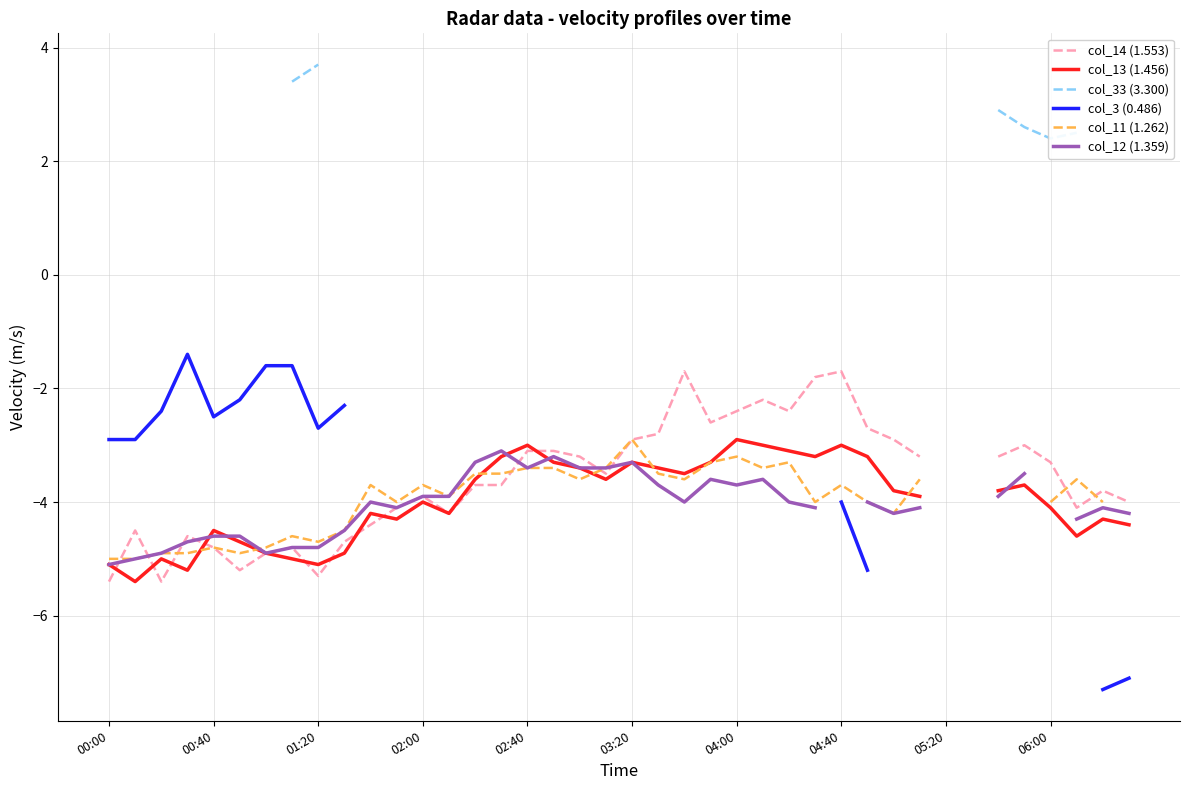

True or false: col_3 (0.486) and col_13 (1.456) cross at least once.

False